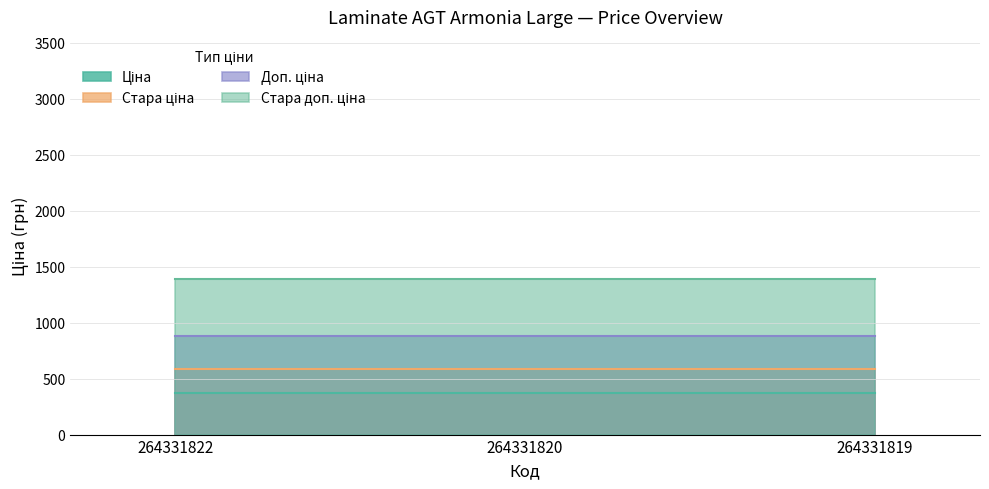

What are all the series names shown in the legend?

Ціна, Стара ціна, Доп. ціна, Стара доп. ціна